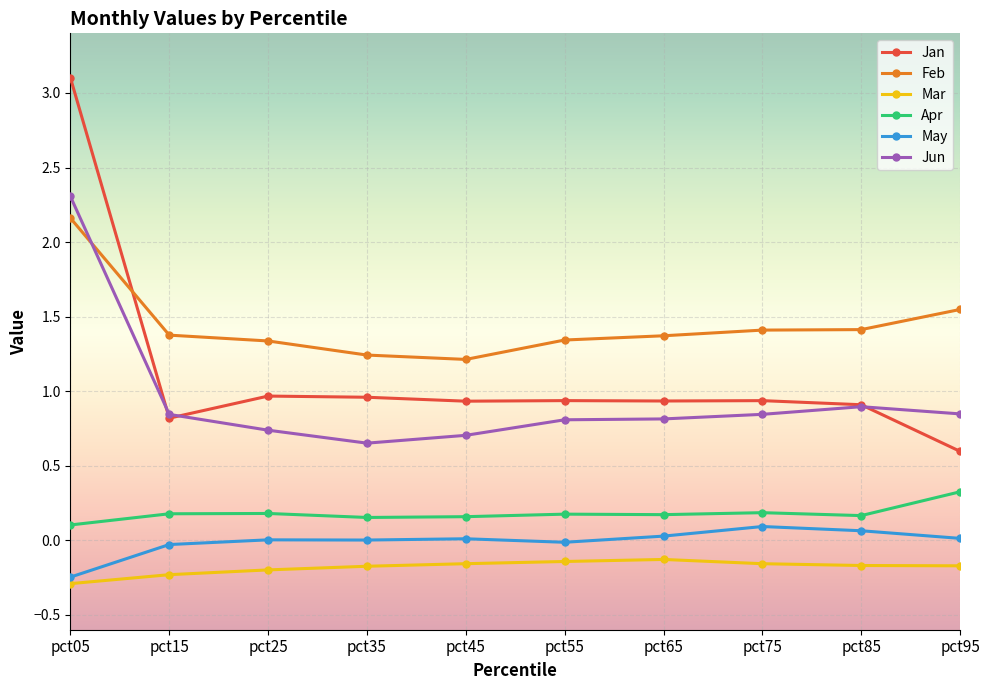

What is the difference between the second highest and second lowest values in the Feb series?

0.3